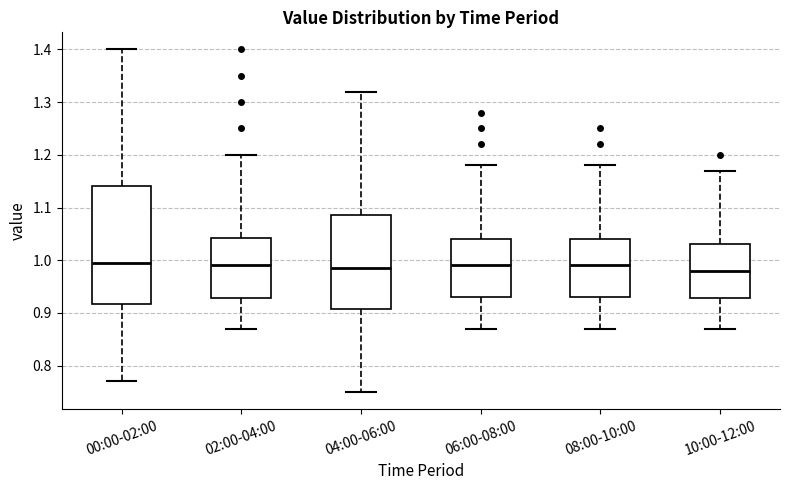

Reading left to right, read every box against the y-axis: the position of its median line, the range the box covers, and the ends of its whiskers. The values are not printed on the chart, so give them approximately, as read against the axis.

00:00-02:00: median 1.00, box 0.92 to 1.14, whiskers 0.77 to 1.40
02:00-04:00: median 0.99, box 0.93 to 1.04, whiskers 0.87 to 1.20
04:00-06:00: median 0.99, box 0.91 to 1.09, whiskers 0.75 to 1.32
06:00-08:00: median 0.99, box 0.93 to 1.04, whiskers 0.87 to 1.18
08:00-10:00: median 0.99, box 0.93 to 1.04, whiskers 0.87 to 1.18
10:00-12:00: median 0.98, box 0.93 to 1.03, whiskers 0.87 to 1.17